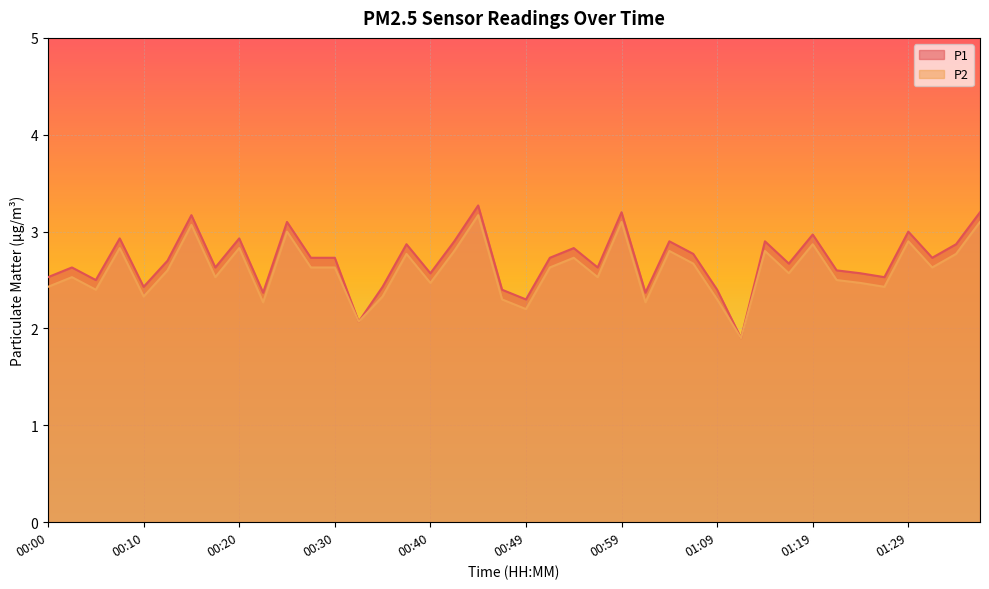

What position from the right is 00:45?

22